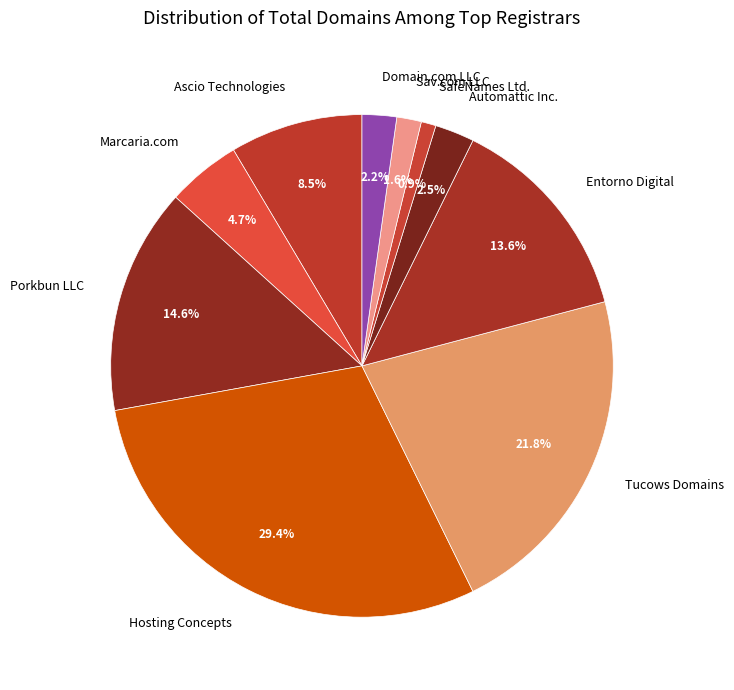

Is the sum of Tucows Domains and Domain.com LLC greater than half?

No